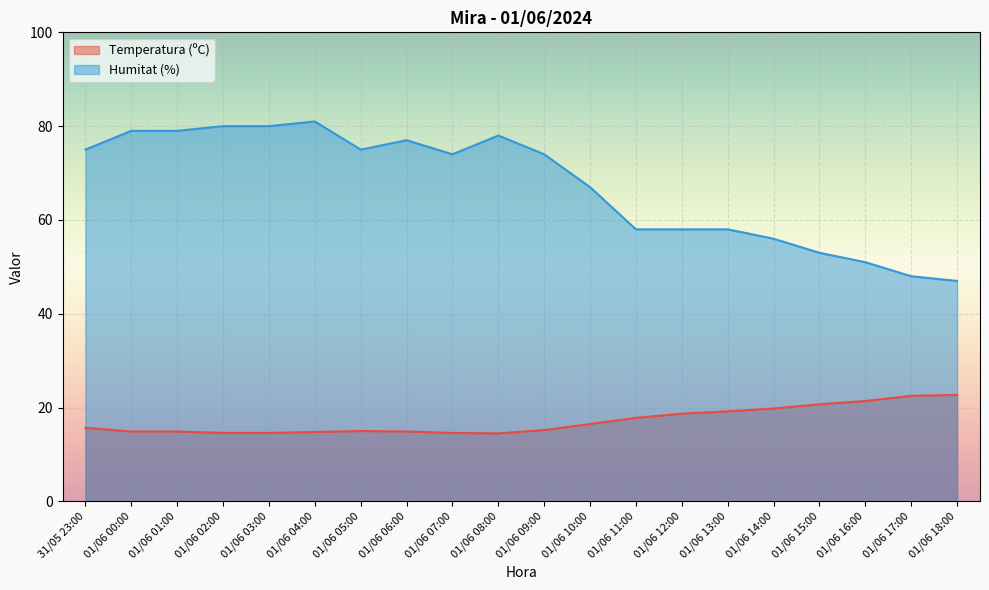

How many data points in Temperatura (ºC) are less than 15?

8